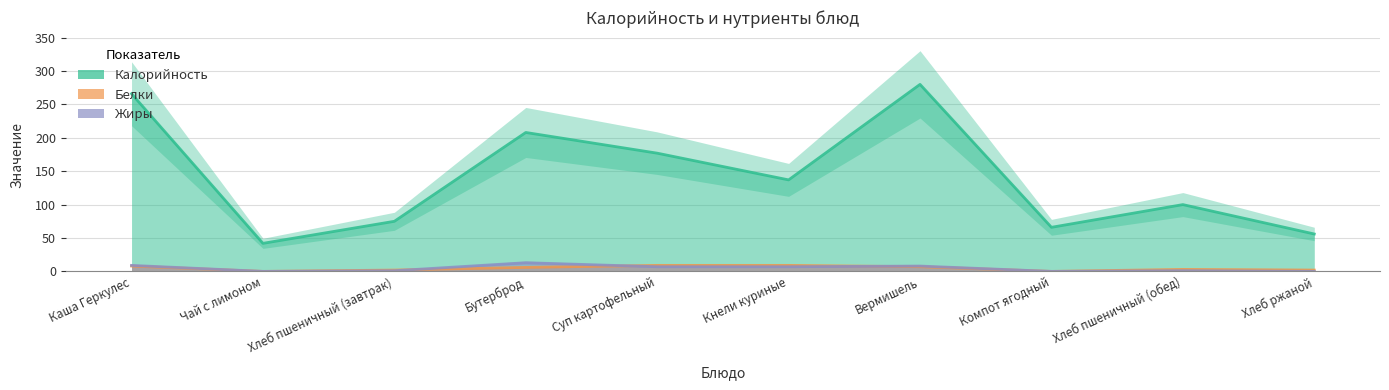

True or false: Калорийность has a value of 266 at Каша Геркулес.

True